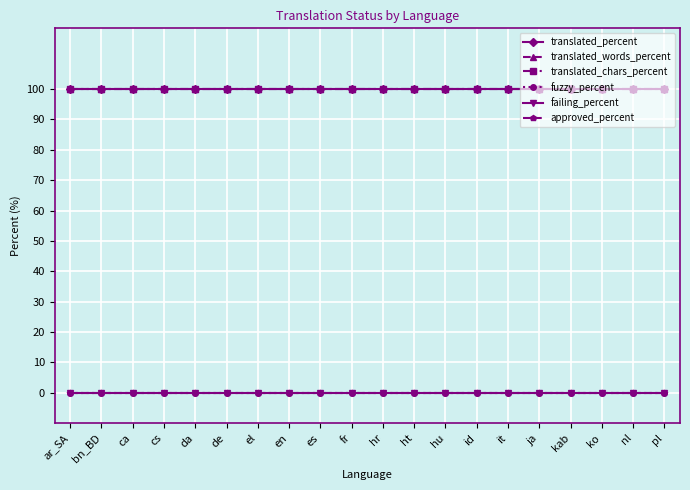

True or false: translated_words_percent has more than 1 points higher than both neighbors.

False